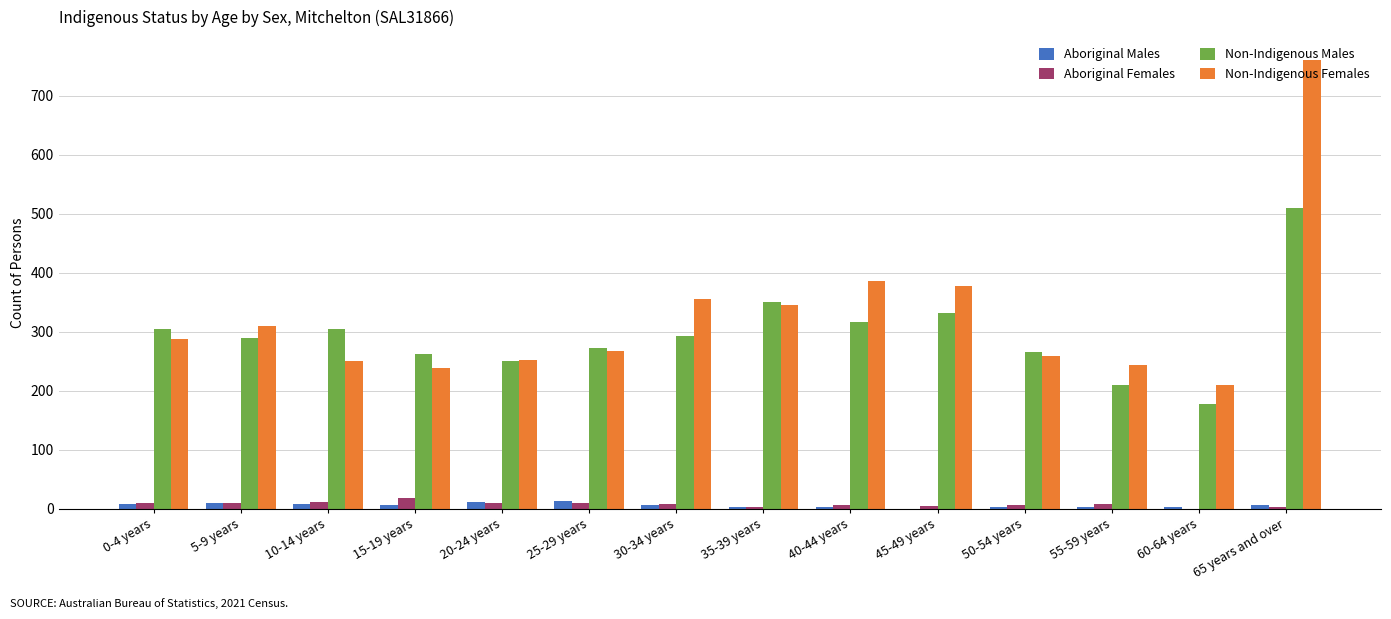

Is the value of Aboriginal Males at 25-29 years greater than the value of Non-Indigenous Females at 60-64 years?

No